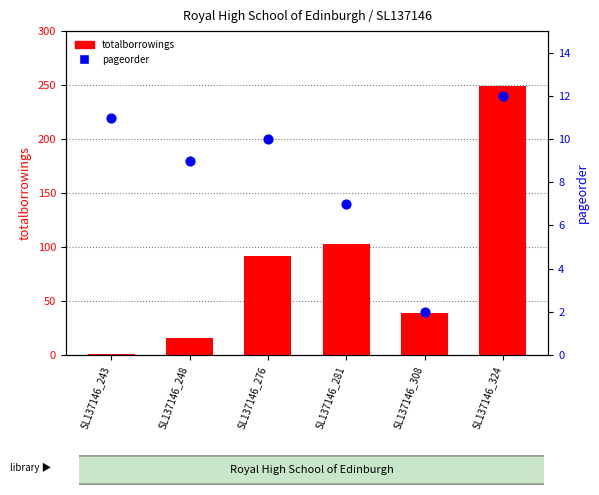

Which series has the largest Y range (max minus min)?

totalborrowings